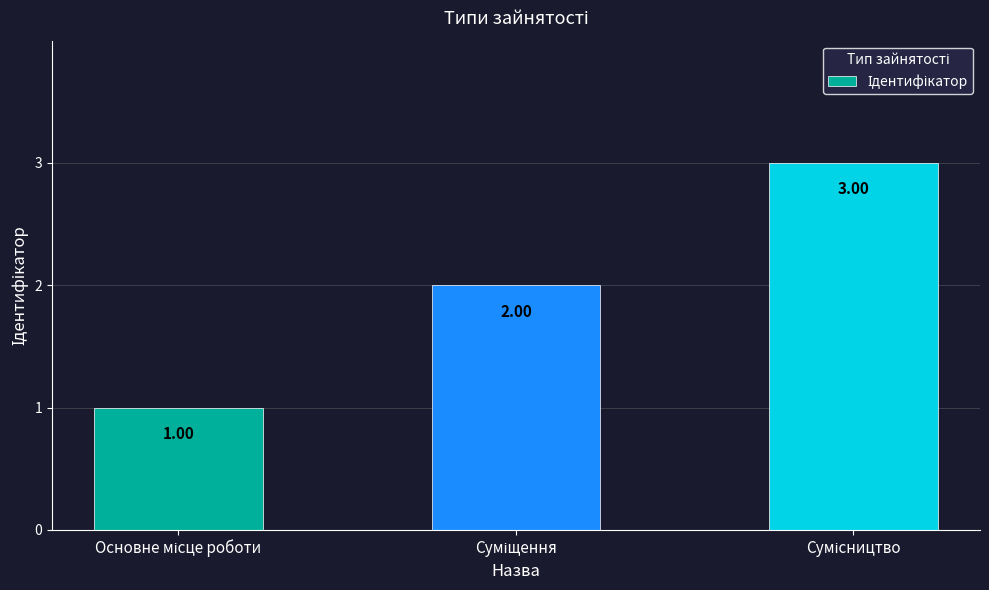

What is the smallest value displayed?

1